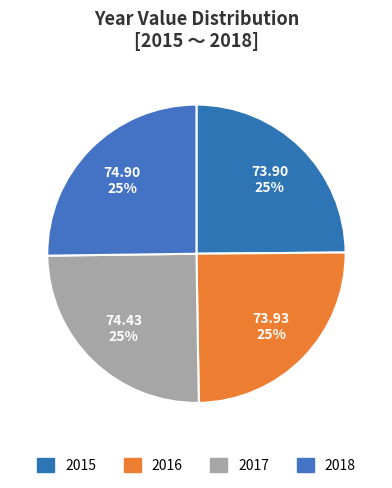

To the nearest percent, what is the combined percentage of 2016 and 2015?

50%